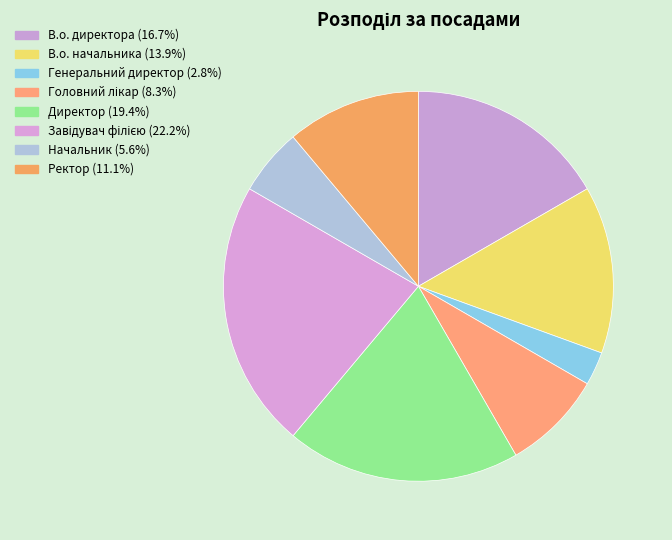

To the nearest percent, what is the difference between the Директор and В.о. начальника slice percentages?

6%